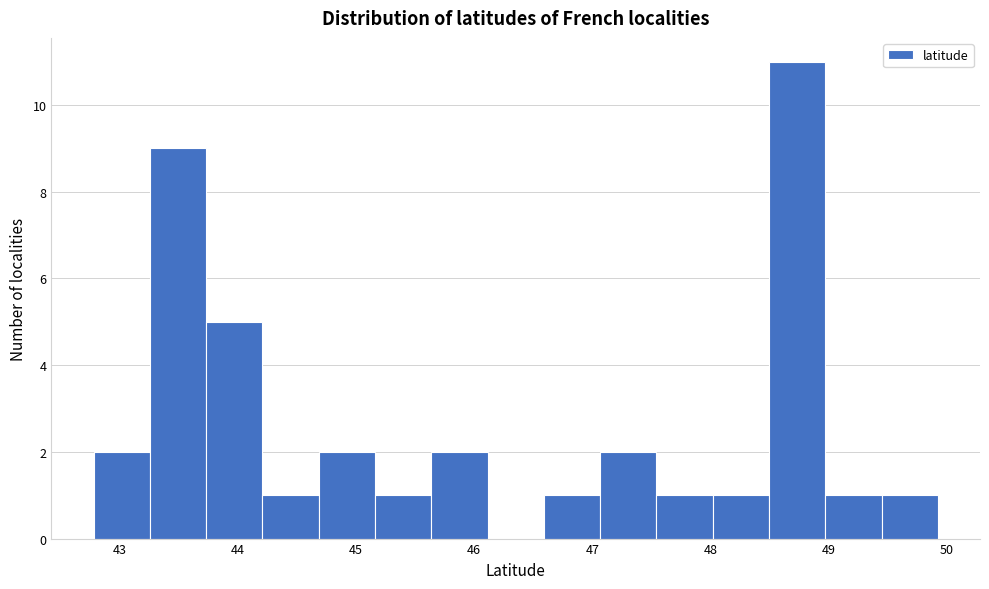

Reading left to right, list every bar in this chart as the range it spans on the x-axis followed by its height. Neither the bar edges nor the heights are printed on the chart, so give them approximately, as read against the axes.

42.8 to 43.3: 2
43.3 to 43.7: 9
43.7 to 44.2: 5
44.2 to 44.7: 1
44.7 to 45.2: 2
45.2 to 45.6: 1
45.6 to 46.1: 2
46.1 to 46.6: 0
46.6 to 47.1: 1
47.1 to 47.5: 2
47.5 to 48.0: 1
48.0 to 48.5: 1
48.5 to 49.0: 11
49.0 to 49.4: 1
49.4 to 49.9: 1